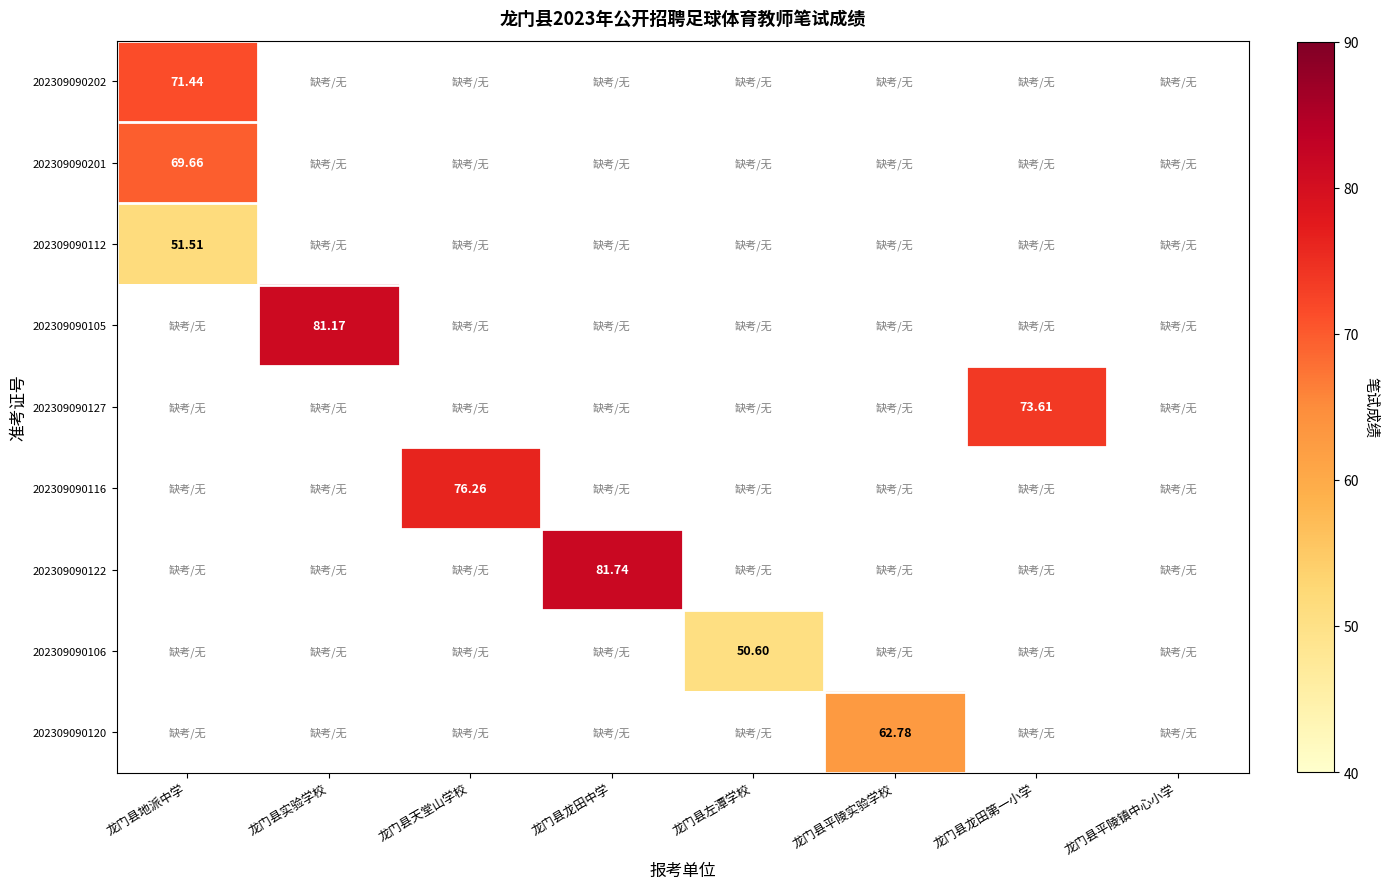

How many positive values does the 202309090202 series have?

1